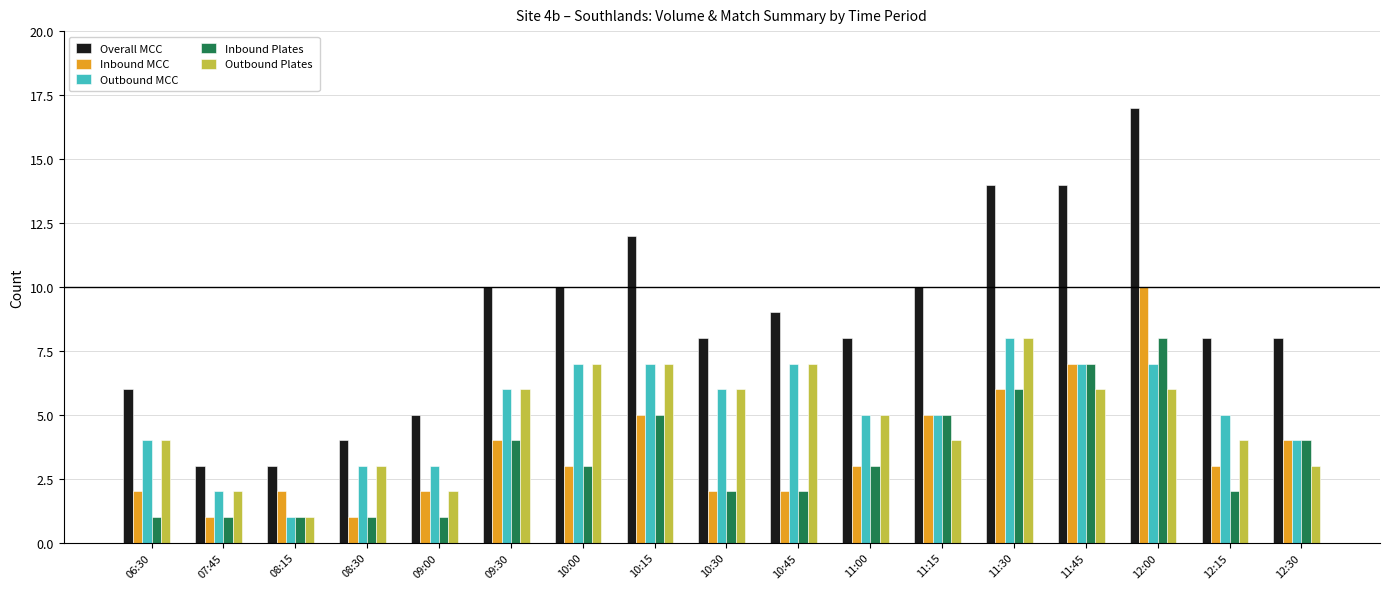

What is the sum of the Inbound MCC values at 09:30 and 12:00?

14